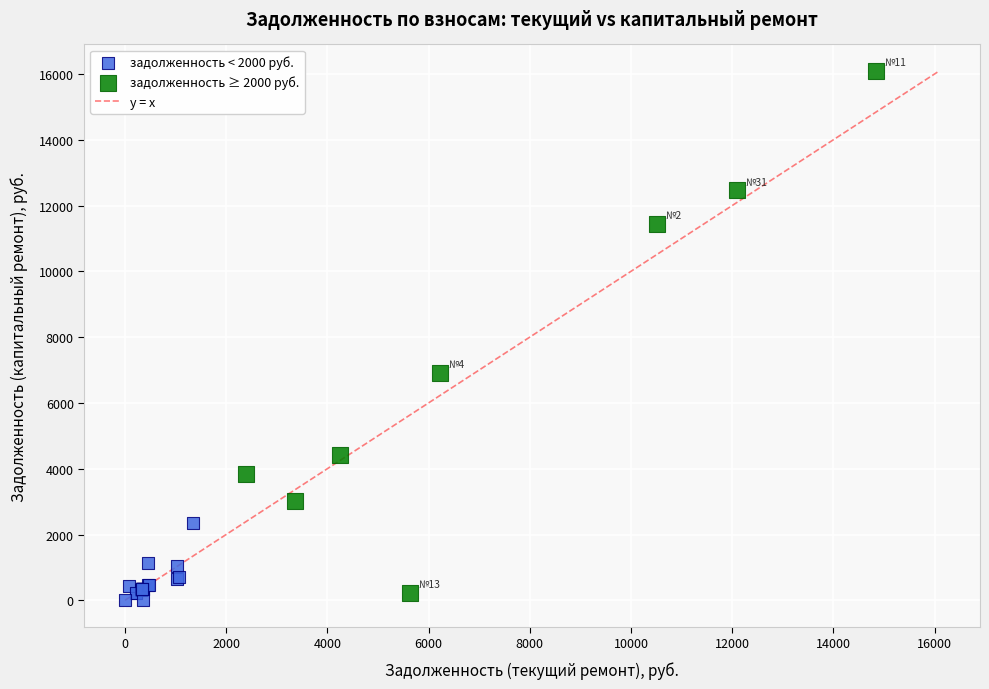

Which series reaches the maximum Y coordinate?

задолженность ≥ 2000 руб.